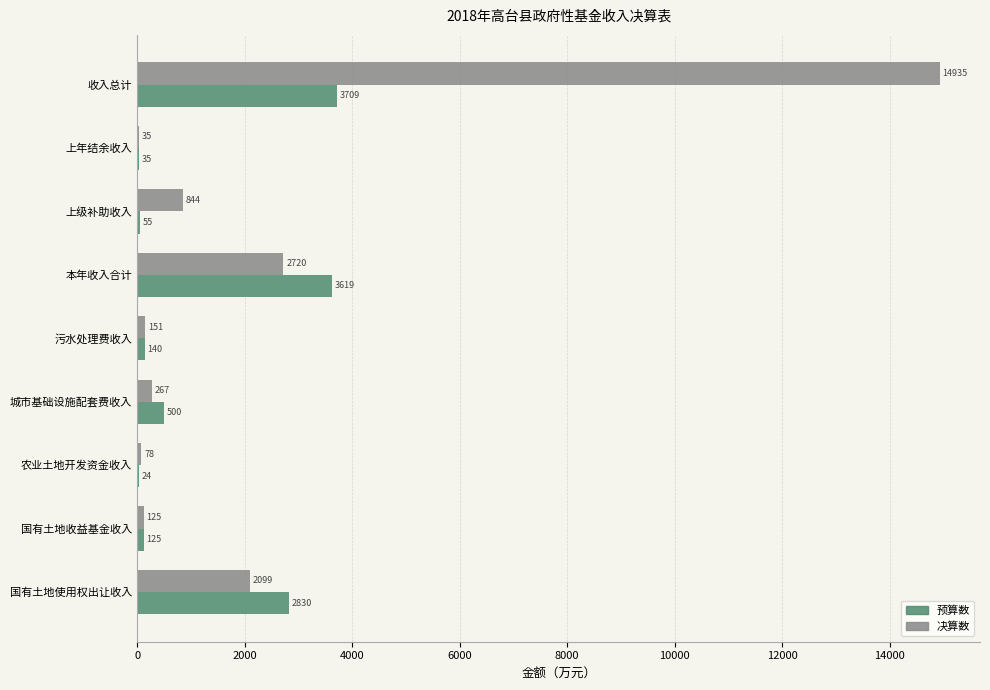

The value of 决算数 at 城市基础设施配套费收入 is 267. True or false?

True